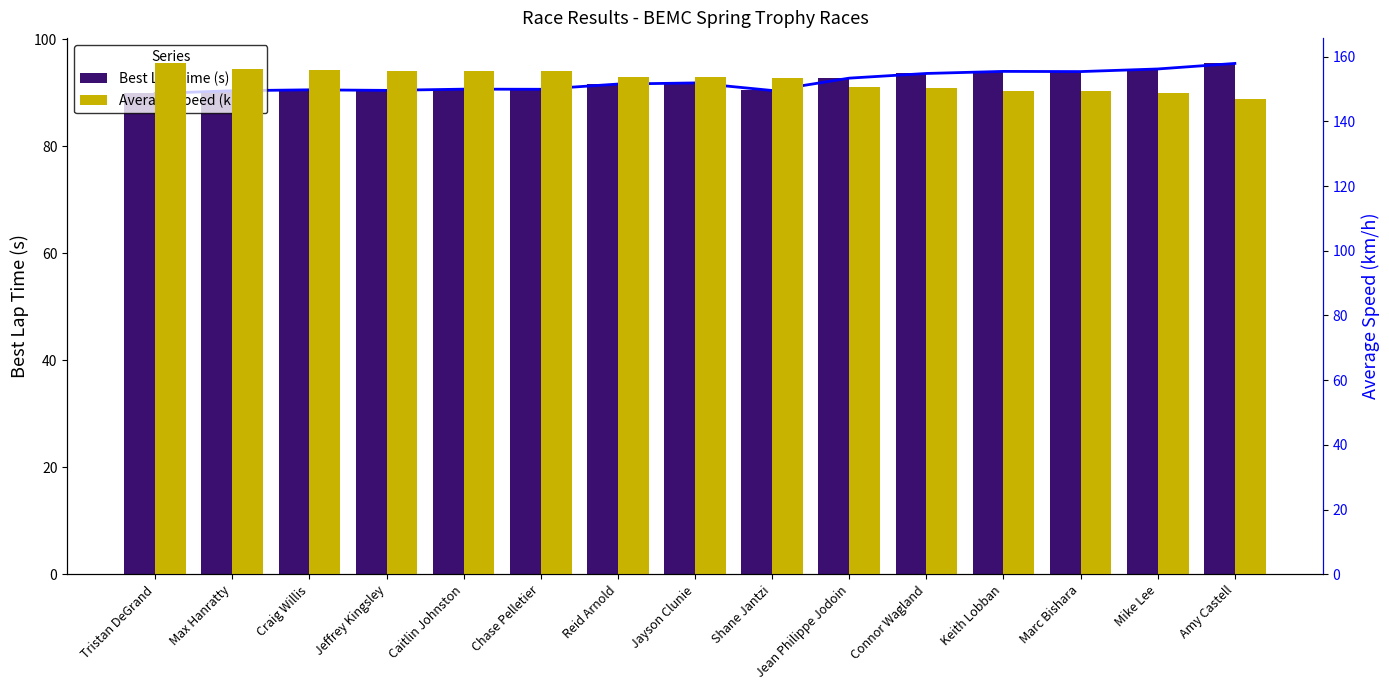

What is the difference between the second highest and second lowest values in the Average Speed (km/h) series?

7.5